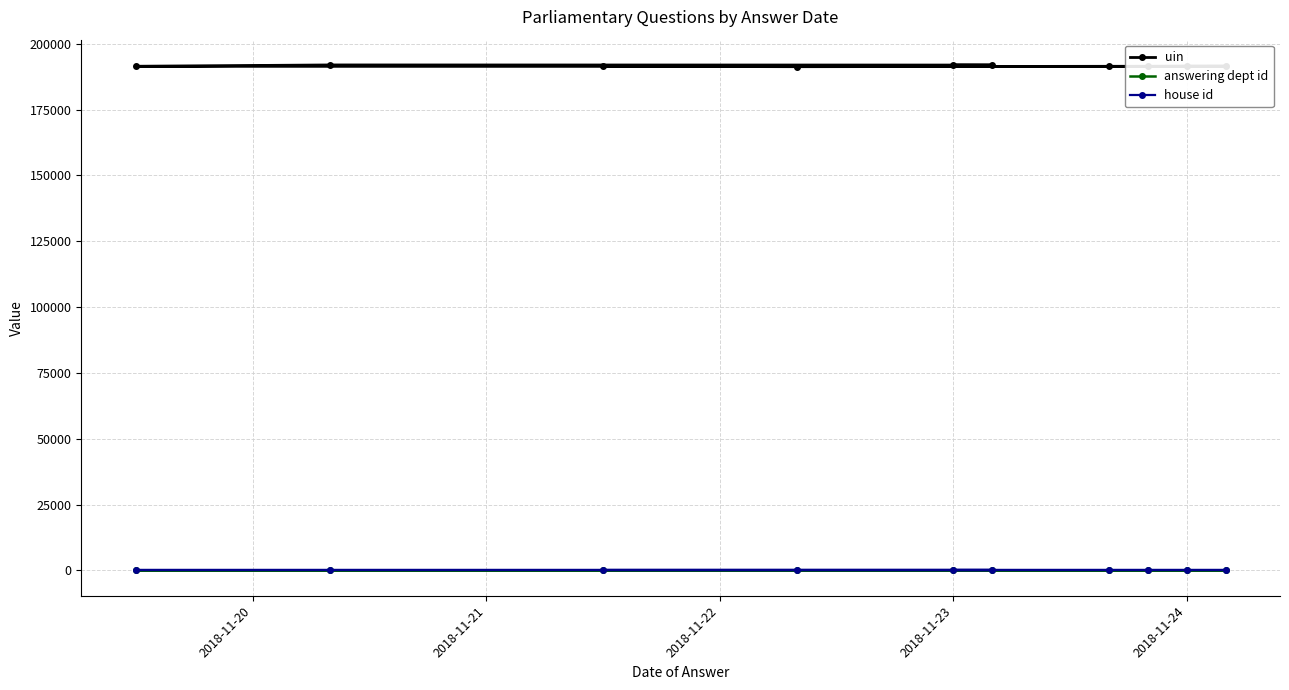

Which series has the widest spread of values?

uin